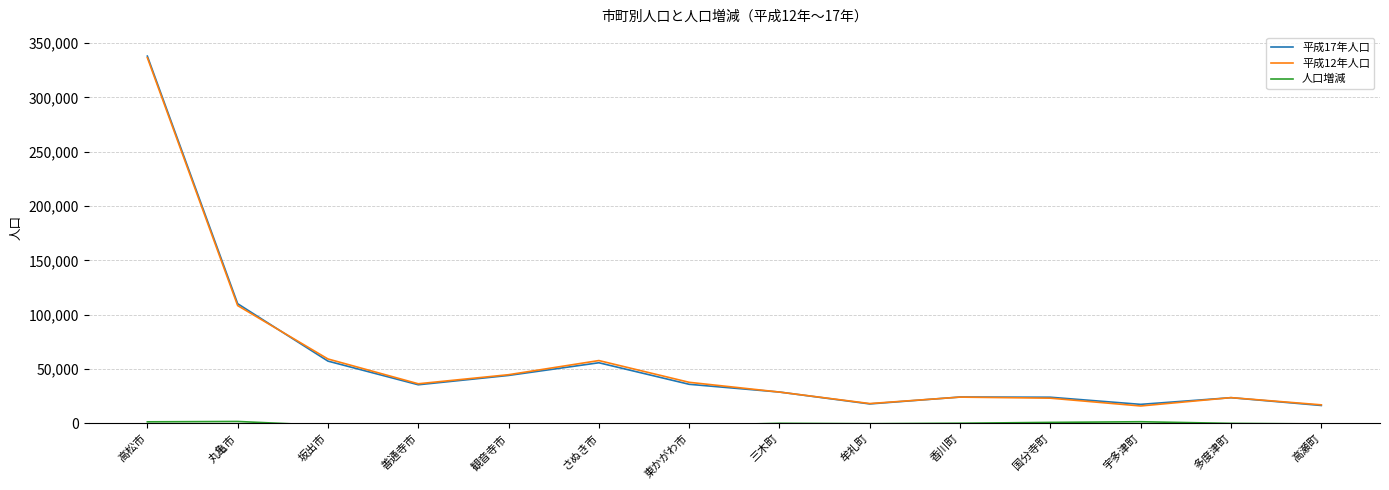

Is it true that 平成17年人口 equals 84360 at 高松市?

False